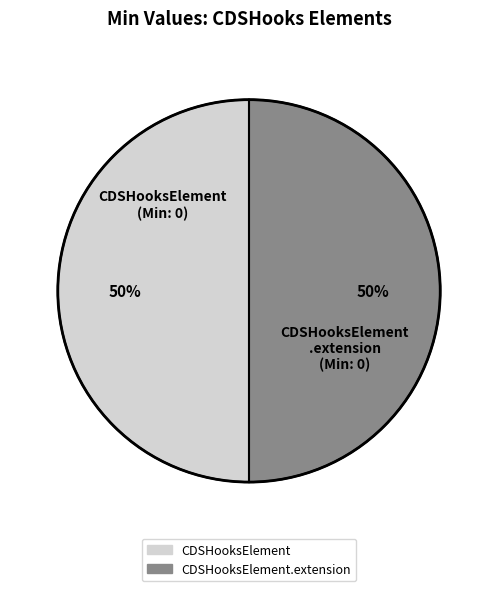

How many slices are in this pie chart?

2